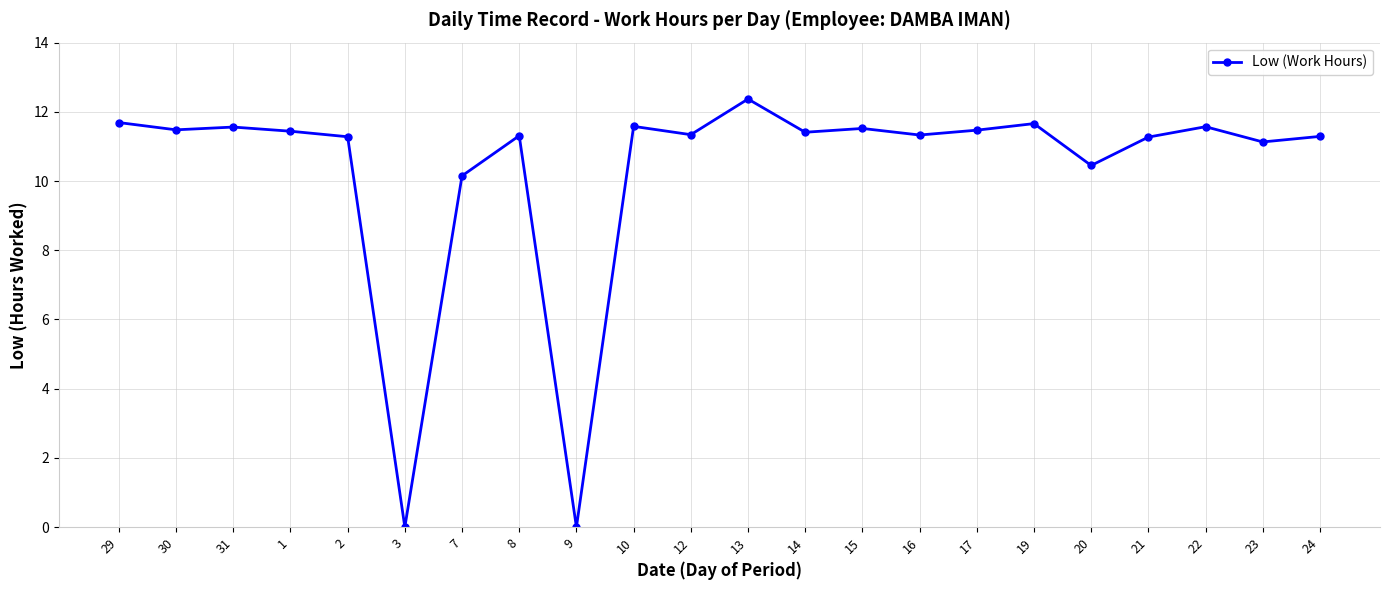

What is the maximum value shown in the chart?

12.4